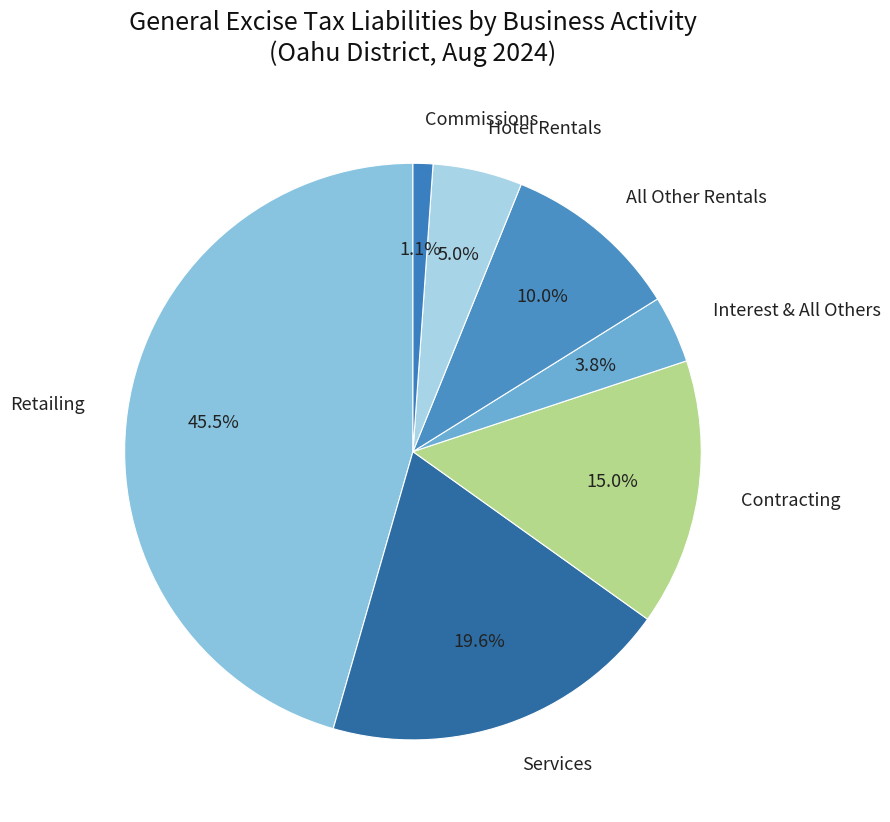

Is the sum of Services and Commissions greater than half?

No